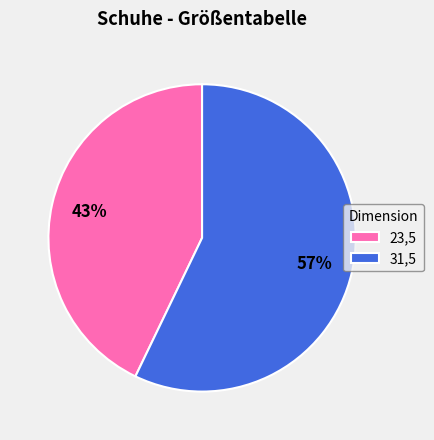

How many slices are in this pie chart?

2